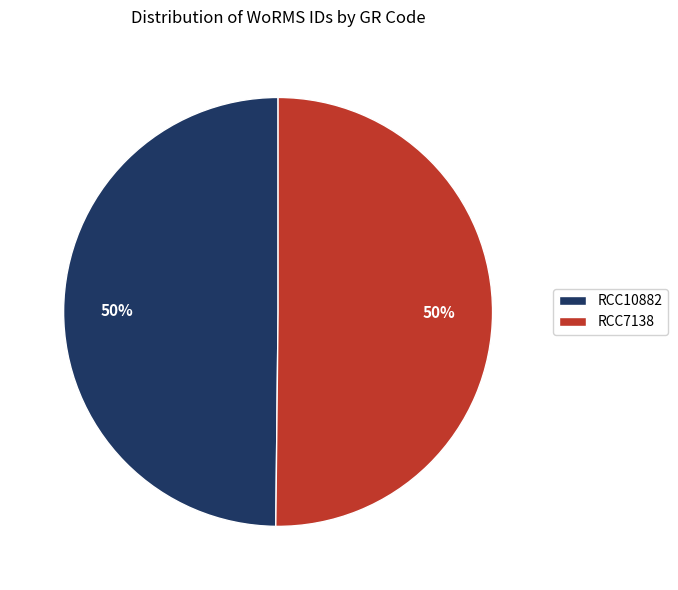

To the nearest percent, what is the combined percentage of RCC7138 and RCC10882?

100%